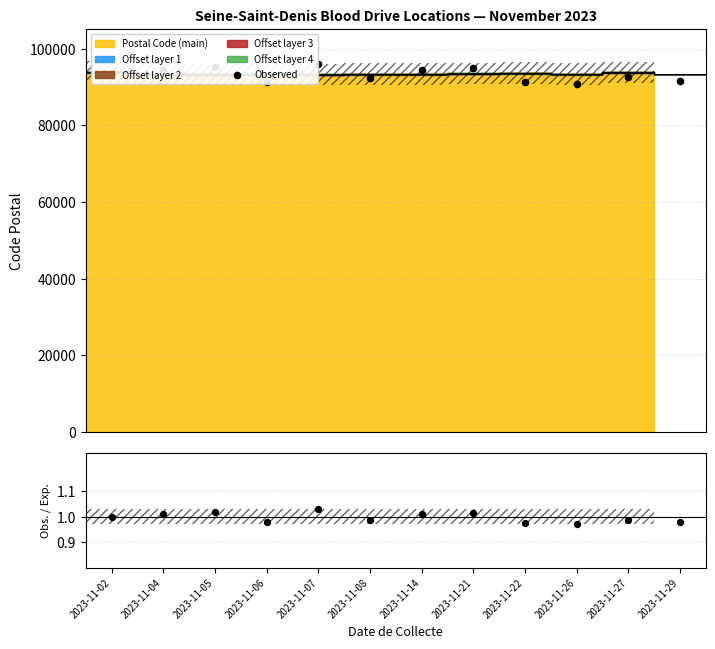

At how many categories does at least one series exceed 89873?

12